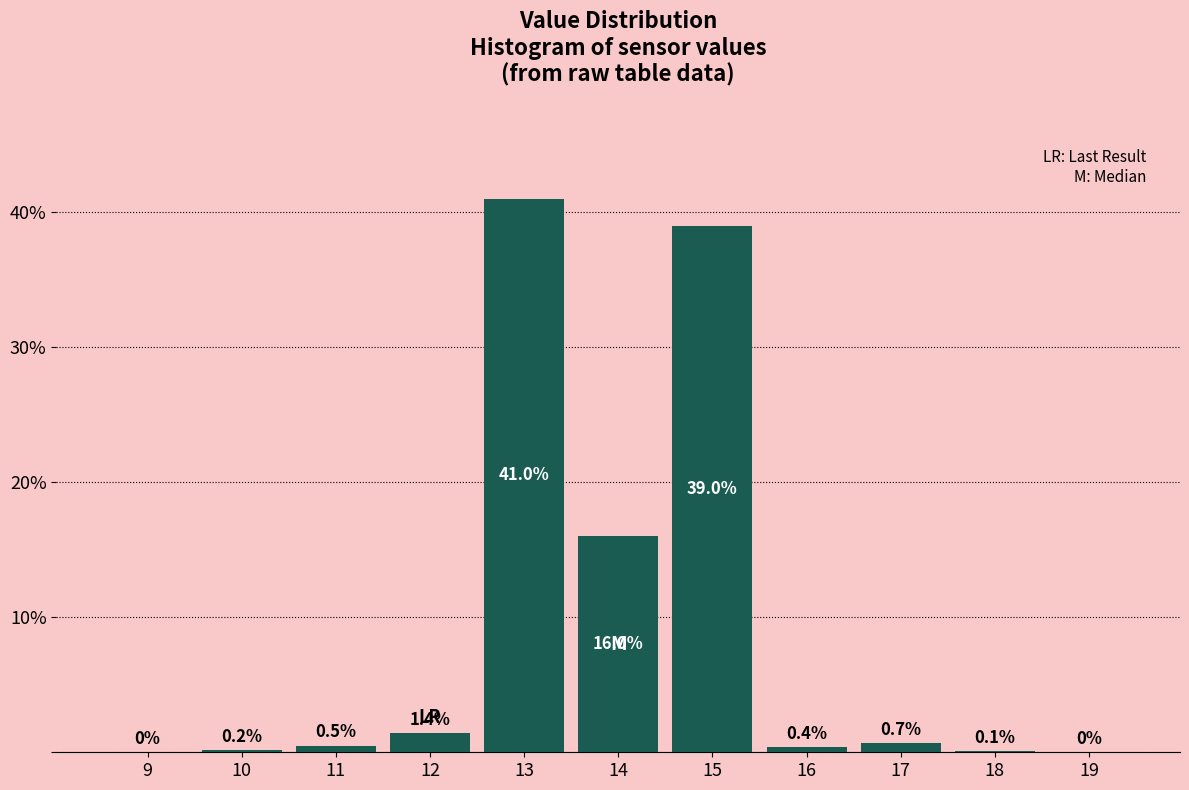

Reading left to right, extract all data points from this chart.

9=0.0	10=0.2	11=0.5	12=1.4	13=41.0	14=16.0	15=39.0	16=0.4	17=0.7	18=0.1	19=0.0